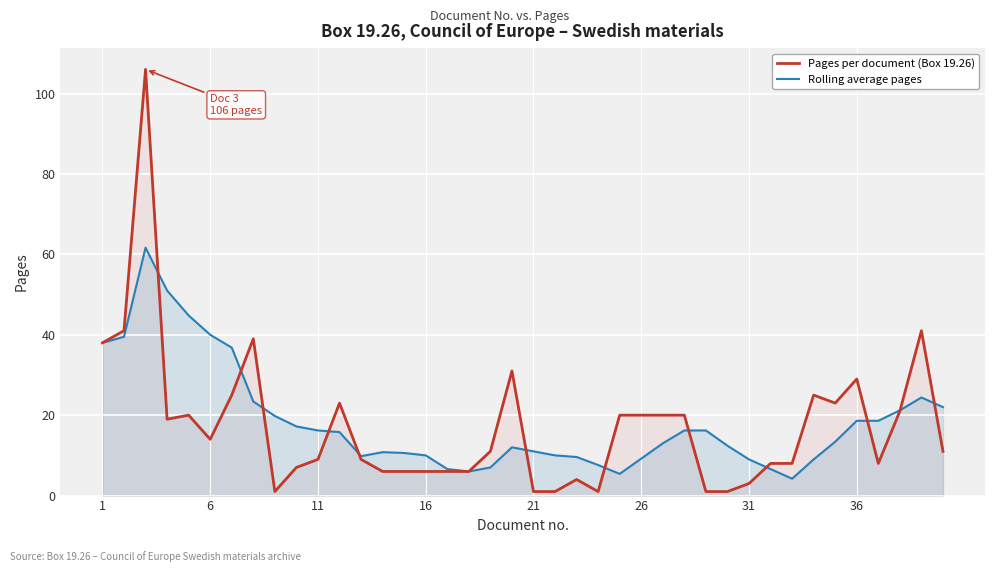

What are all the series names shown in the legend?

Pages per document (Box 19.26), Rolling average pages